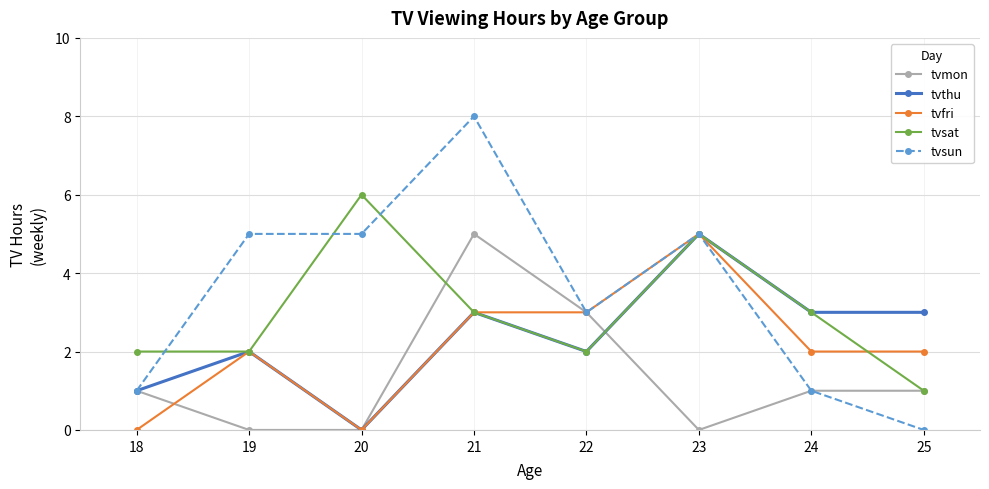

Read the tvfri value at 25.

2